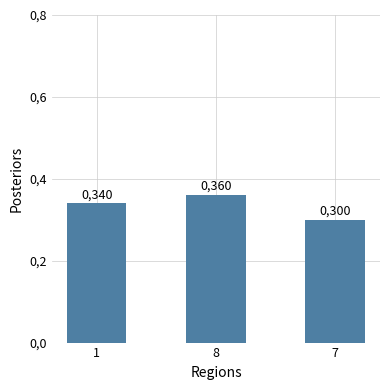

Count the values in the range 0 to 1.

3